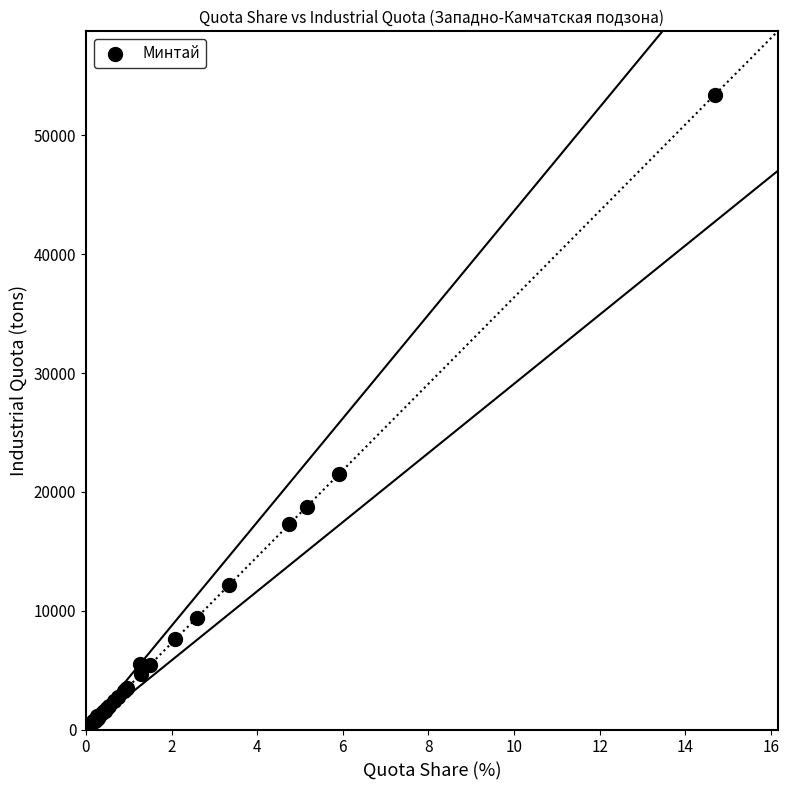

What Y value in the scatter plot is closest to 26714?

21531.7